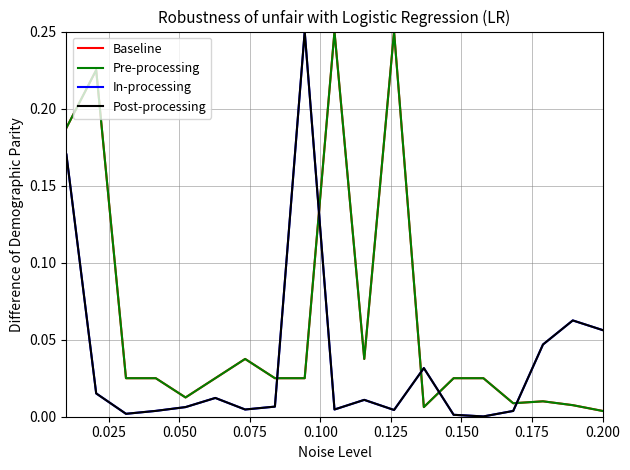

What is the sum of all Pre-processing values?

1.2